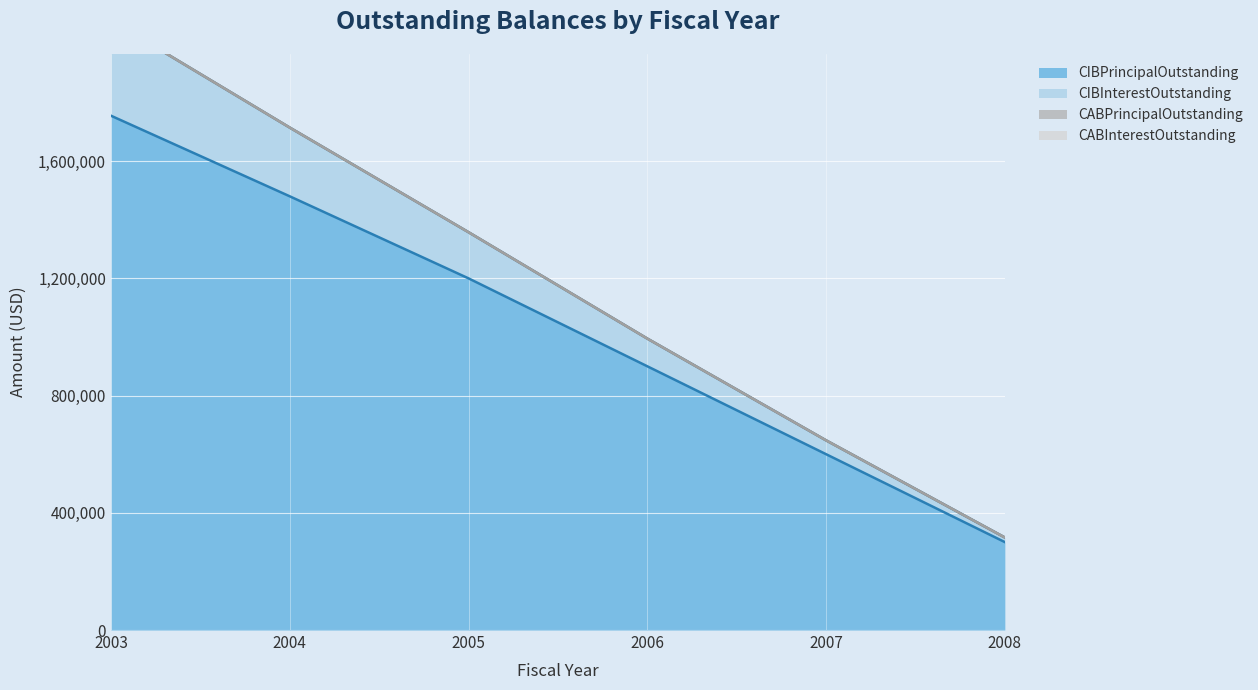

Is it true that CIBPrincipalOutstanding equals 600000 at 2007?

True